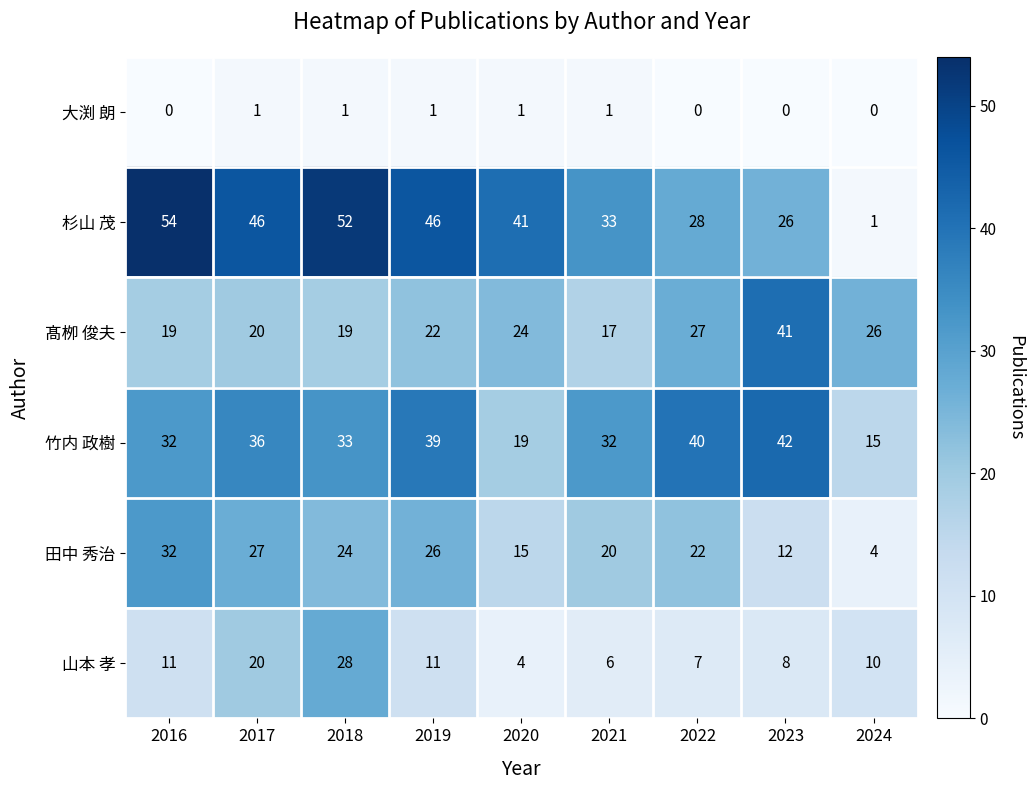

What is the total value across all series at 2023?

129